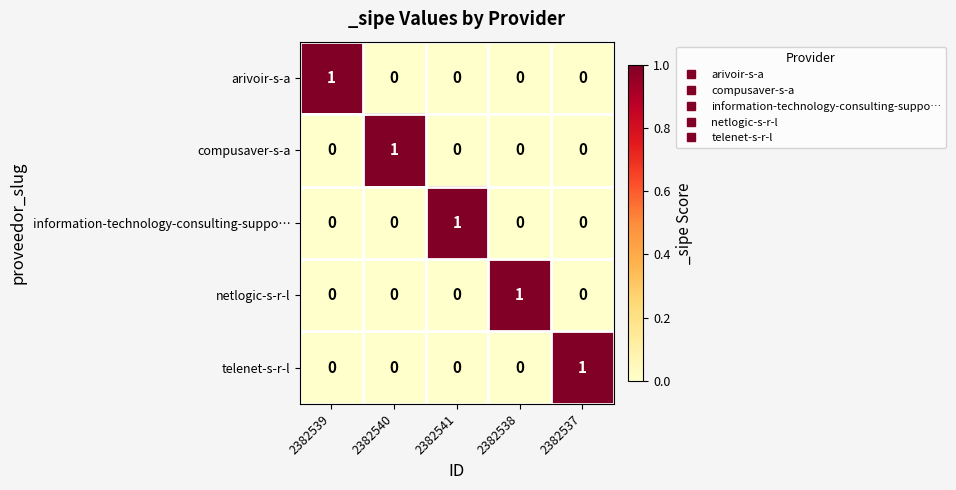

At which label does arivoir-s-a reach its peak?

2382539